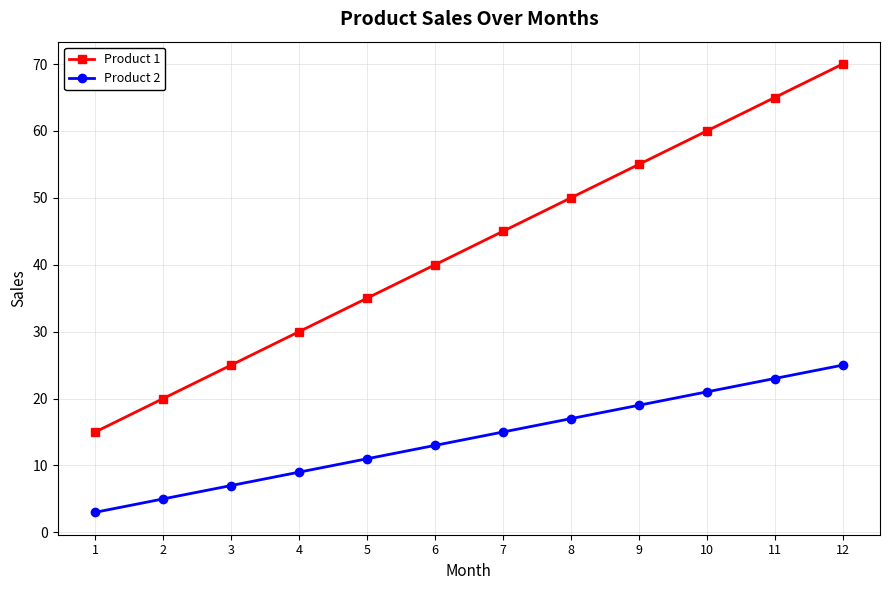

What are all the series names shown in the legend?

Product 1, Product 2